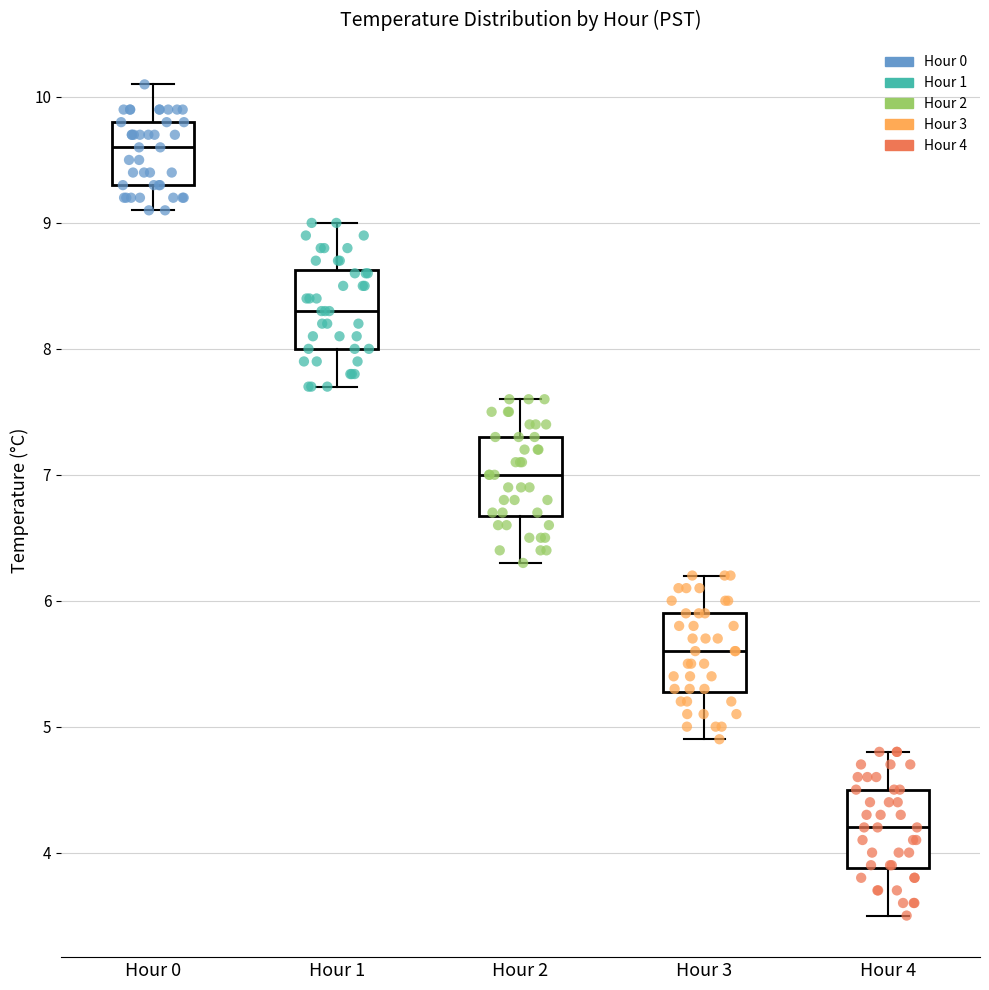

Reading left to right, read every box against the y-axis: the position of its median line, the range the box covers, and the ends of its whiskers. The values are not printed on the chart, so give them approximately, as read against the axis.

Hour 0: median 9.6, box 9.3 to 9.8, whiskers 9.1 to 10.1
Hour 1: median 8.3, box 8.0 to 8.6, whiskers 7.7 to 9.0
Hour 2: median 7.0, box 6.7 to 7.3, whiskers 6.3 to 7.6
Hour 3: median 5.6, box 5.3 to 5.9, whiskers 4.9 to 6.2
Hour 4: median 4.2, box 3.9 to 4.5, whiskers 3.5 to 4.8